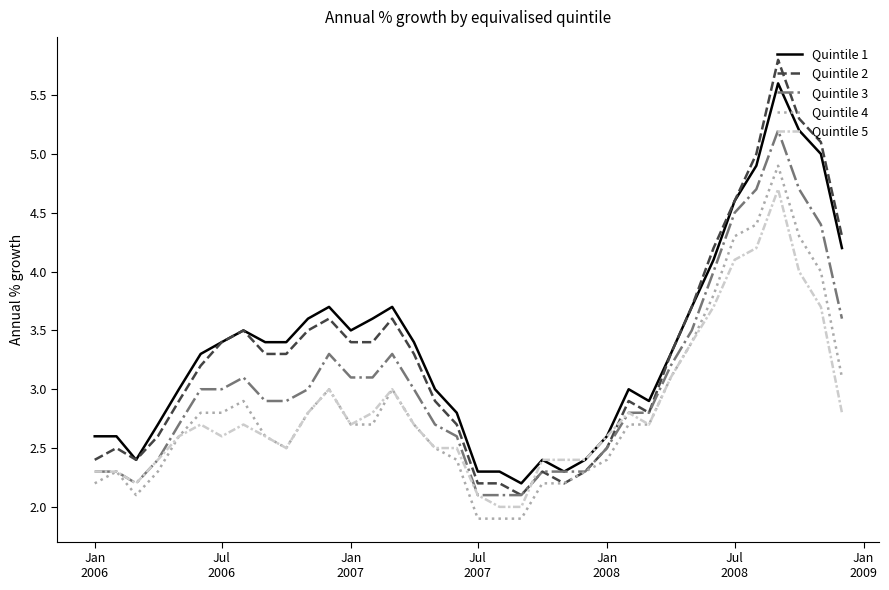

What is the average value of the Quintile 5 series?

2.8